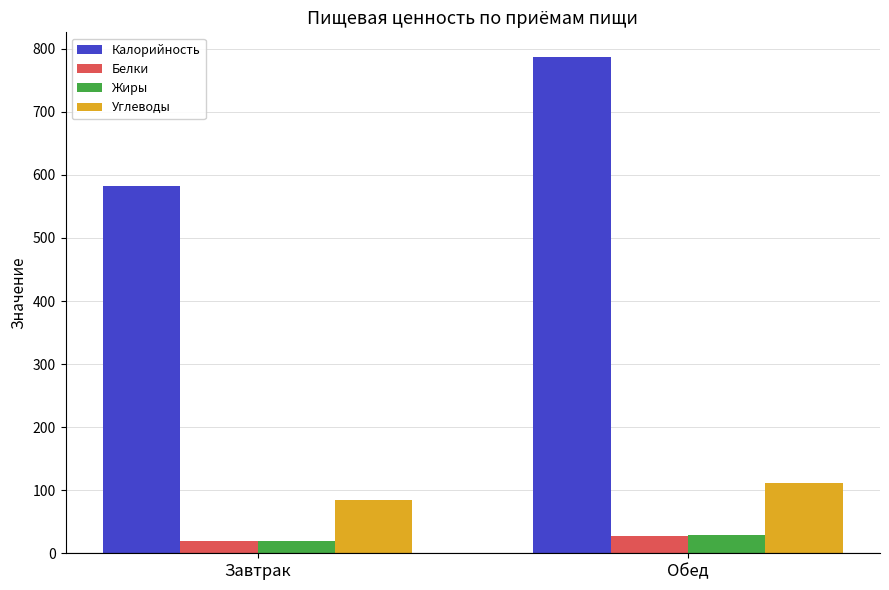

Are the bars horizontal?

No